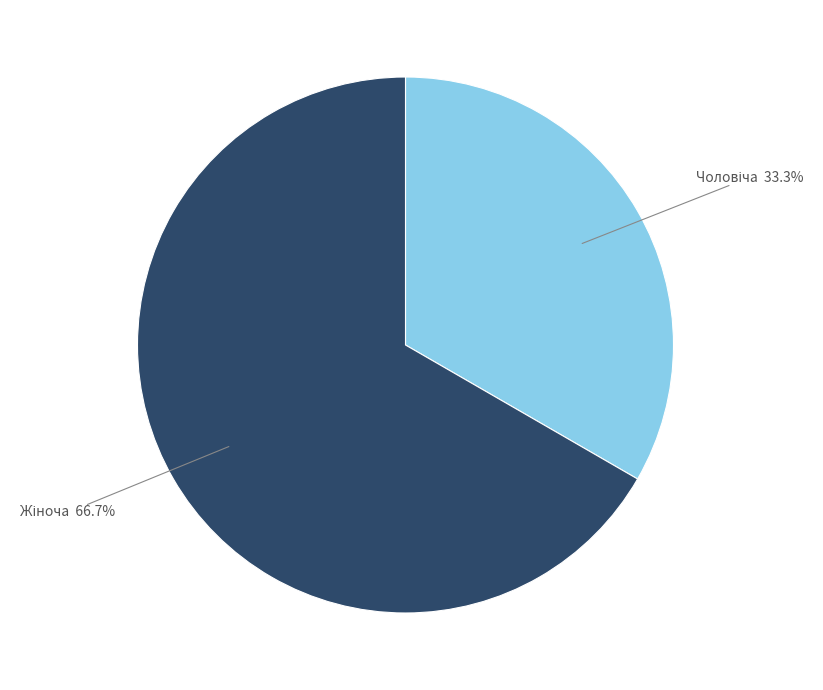

Does any single category account for the majority?

Yes